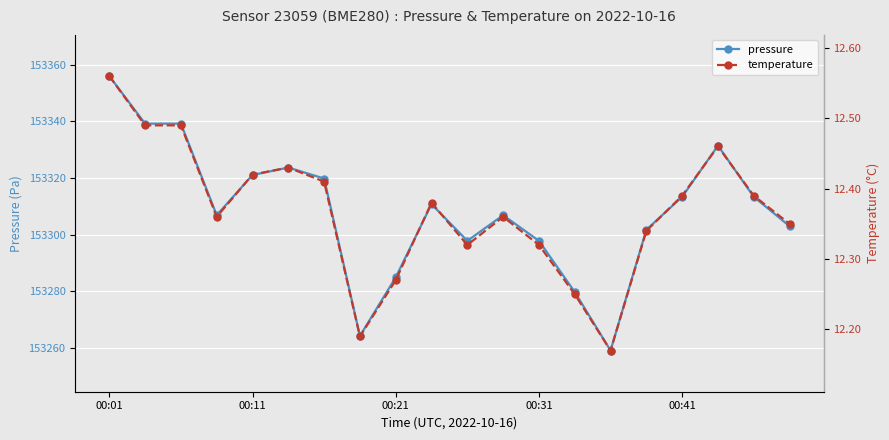

True or false: pressure and temperature cross at least once.

False